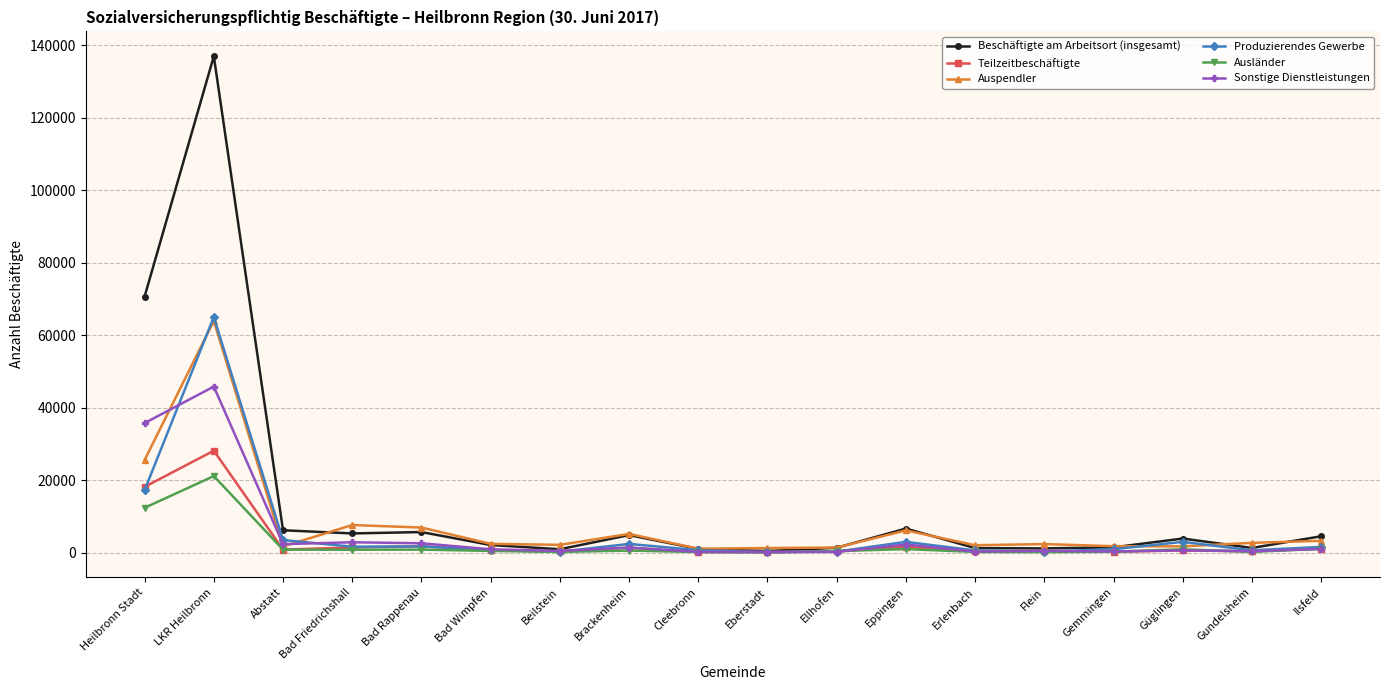

Where is Ausländer nearest to the value 10580?

Heilbronn Stadt